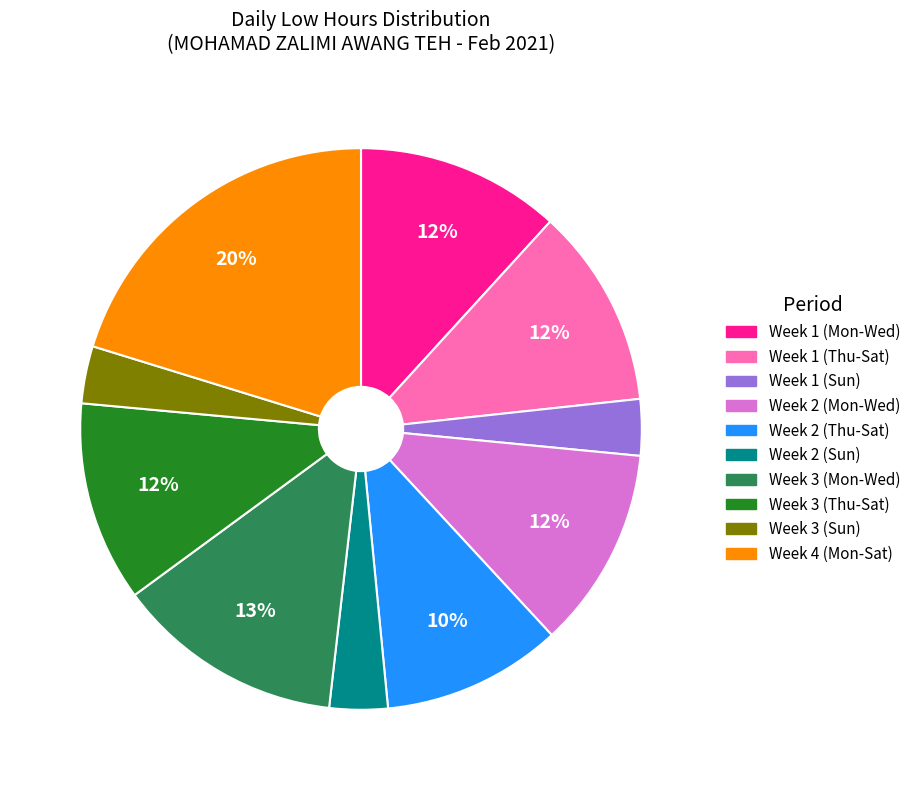

Is there any slice that represents more than half of the pie?

No